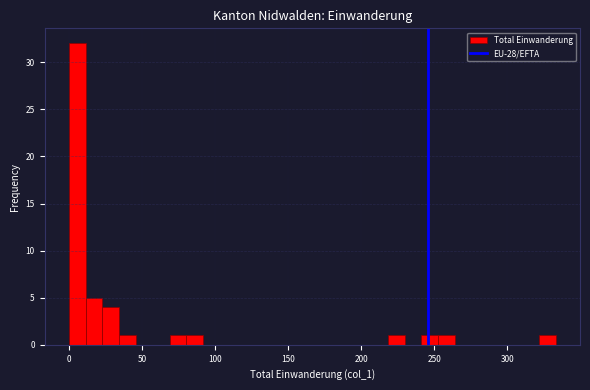

Around what value on the x-axis is the tallest bar? Give the approximate position of its centre, as read against the axis.

5